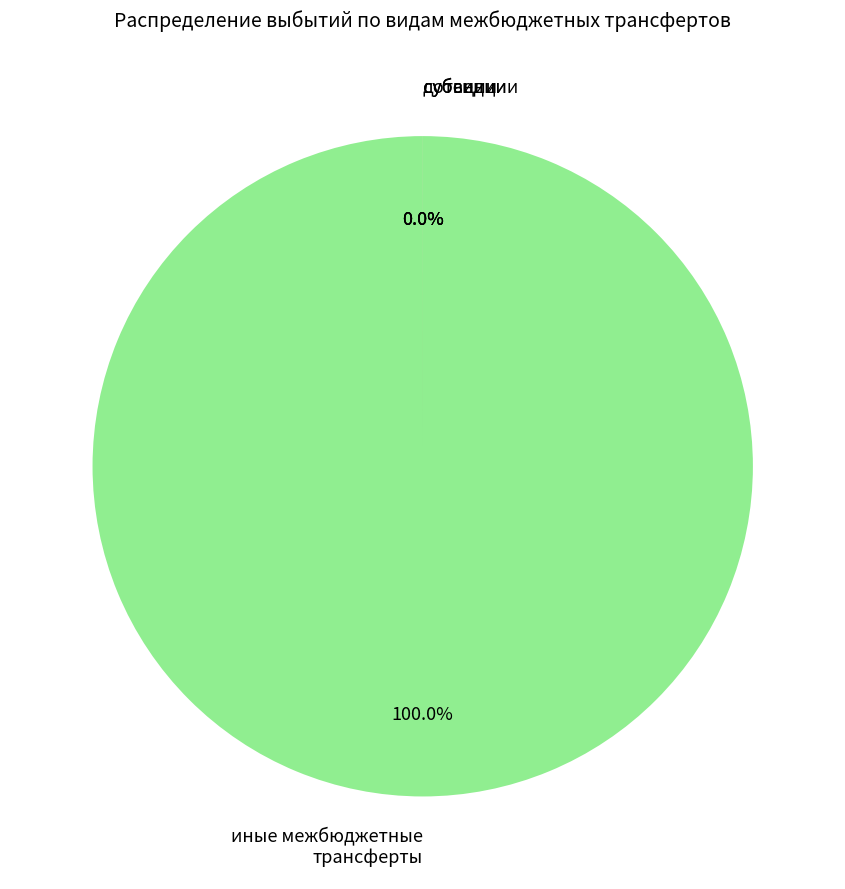

What percentage is NOT represented by обслуживание внутренних долговых обязательств?

100.0%